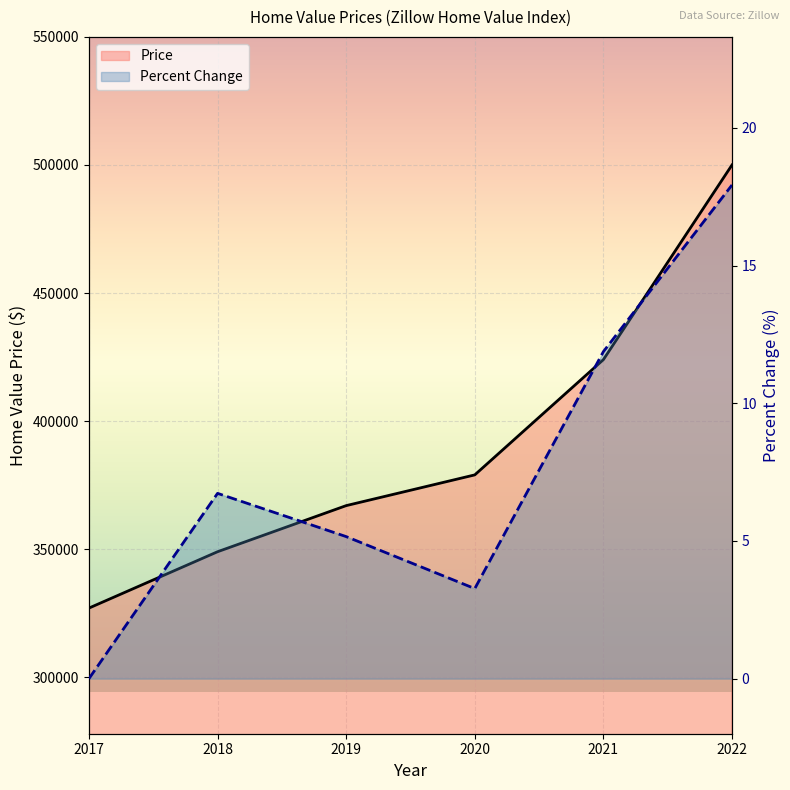

What is the spread (max minus min) of values at 2017?

327000.0